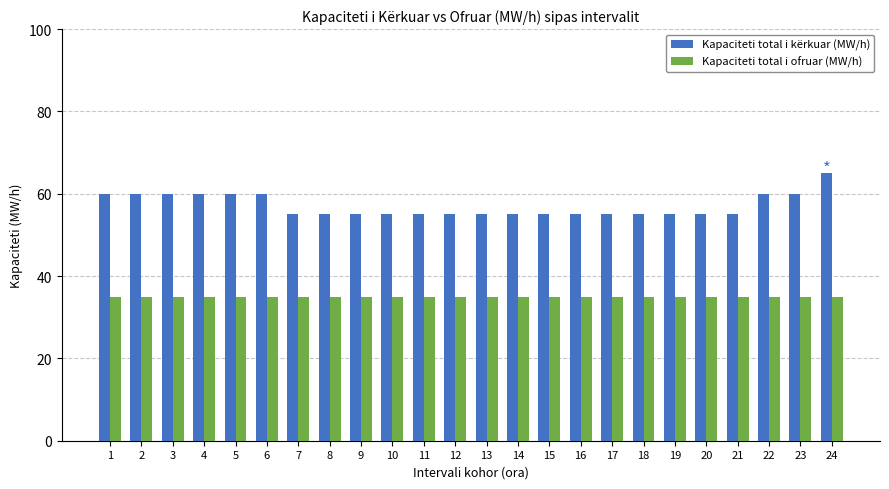

What are all the series names shown in the legend?

Kapaciteti total i kërkuar (MW/h), Kapaciteti total i ofruar (MW/h)